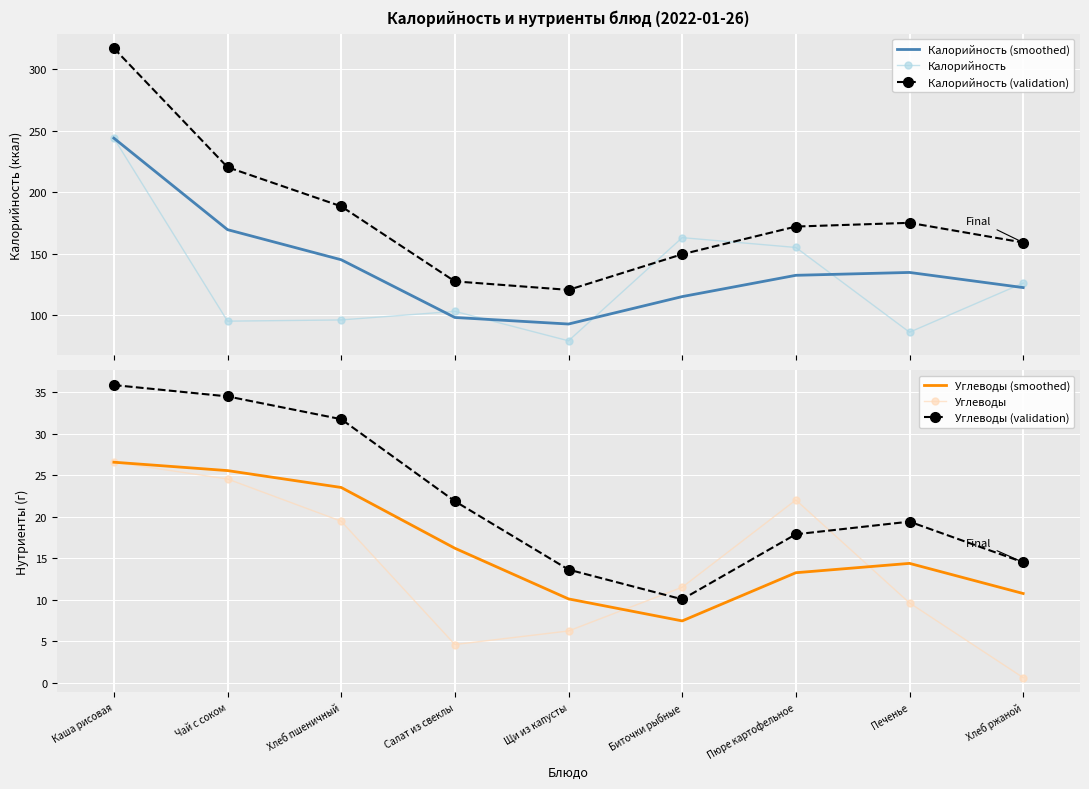

How many values in the Углеводы (validation) series exceed 19?

5